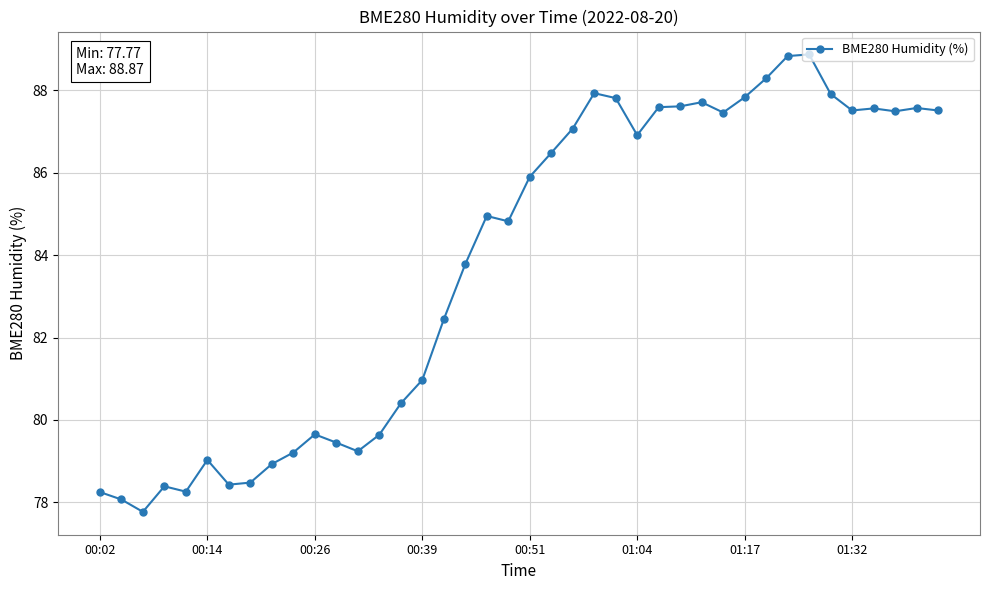

What is the difference between the maximum and second lowest values?

10.8